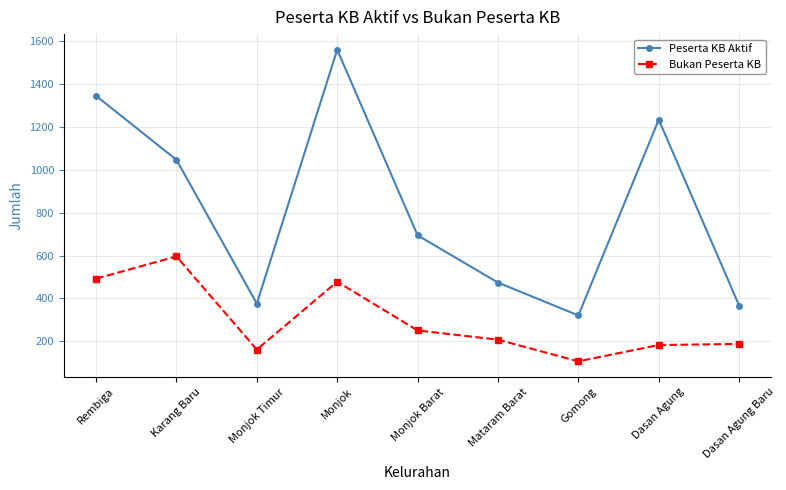

Which series changed the most between Mataram Barat and Gomong?

Peserta KB Aktif